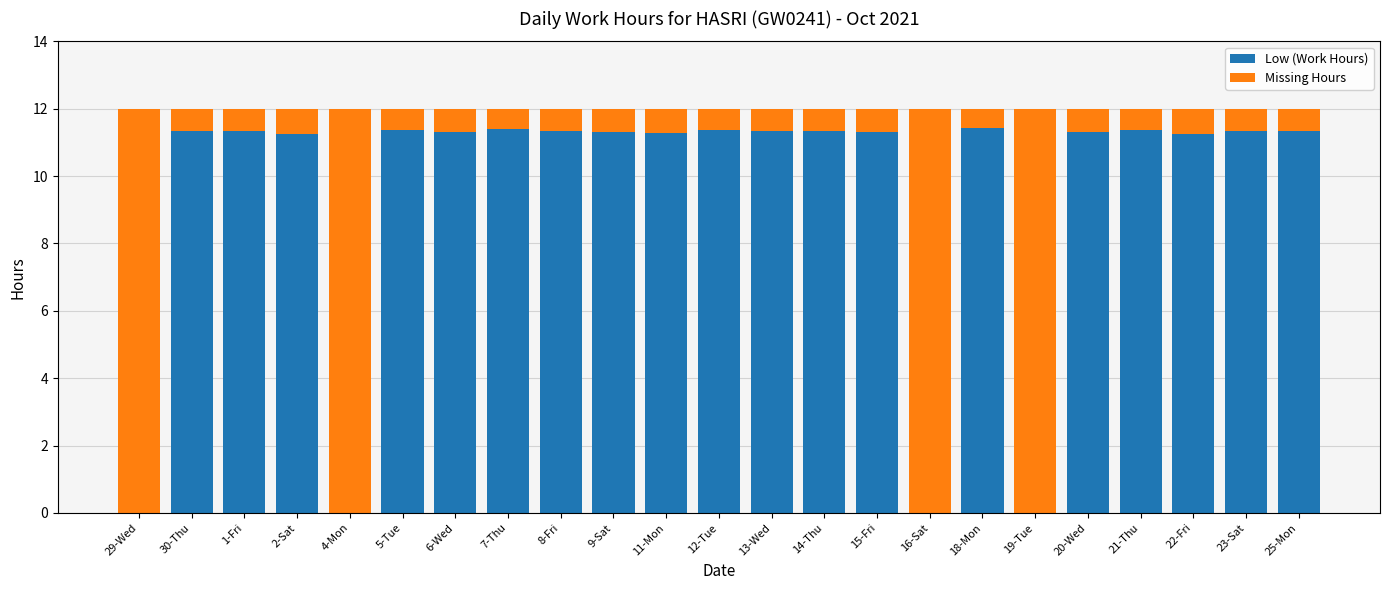

What is the maximum value for Low (Work Hours)?

11.4